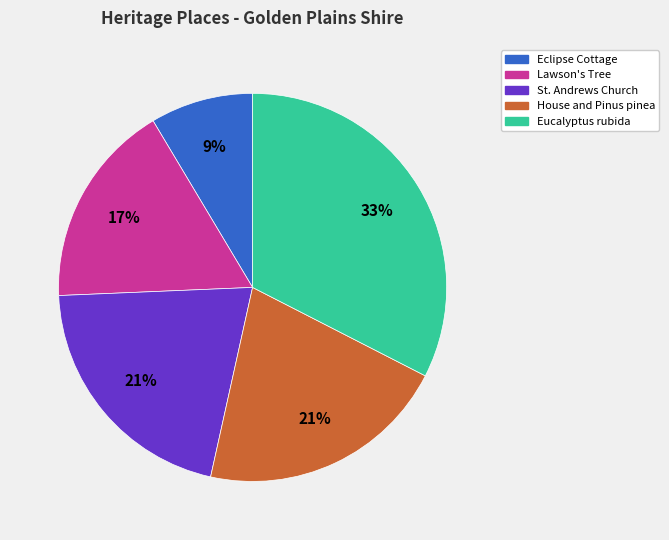

To the nearest percent, what is the combined percentage of St. Andrews Church and House and Pinus pinea?

42%